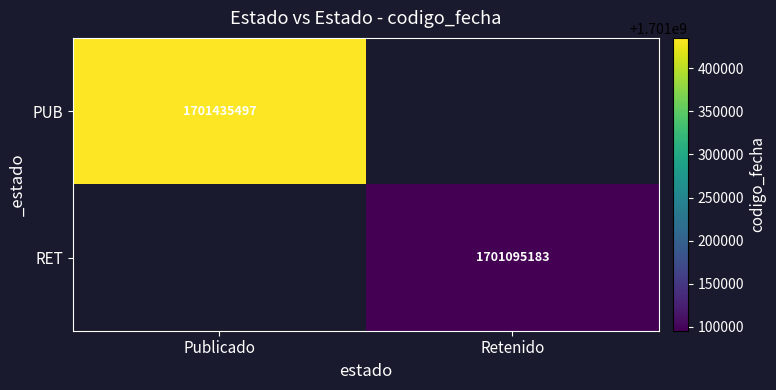

At how many categories does at least one series exceed 1701203465?

1